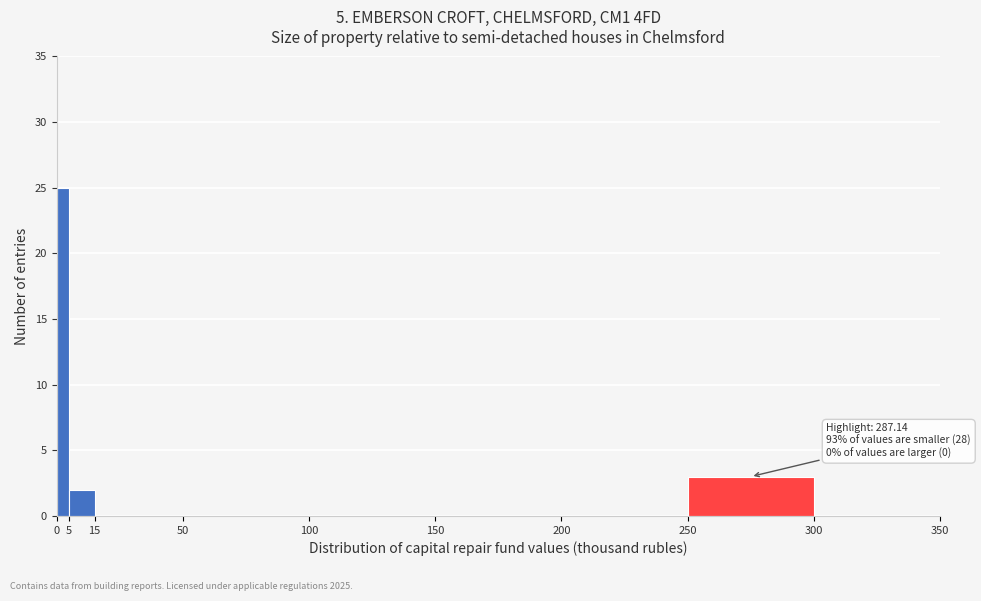

Over which range of the x-axis is the bar tallest?

0 to 5